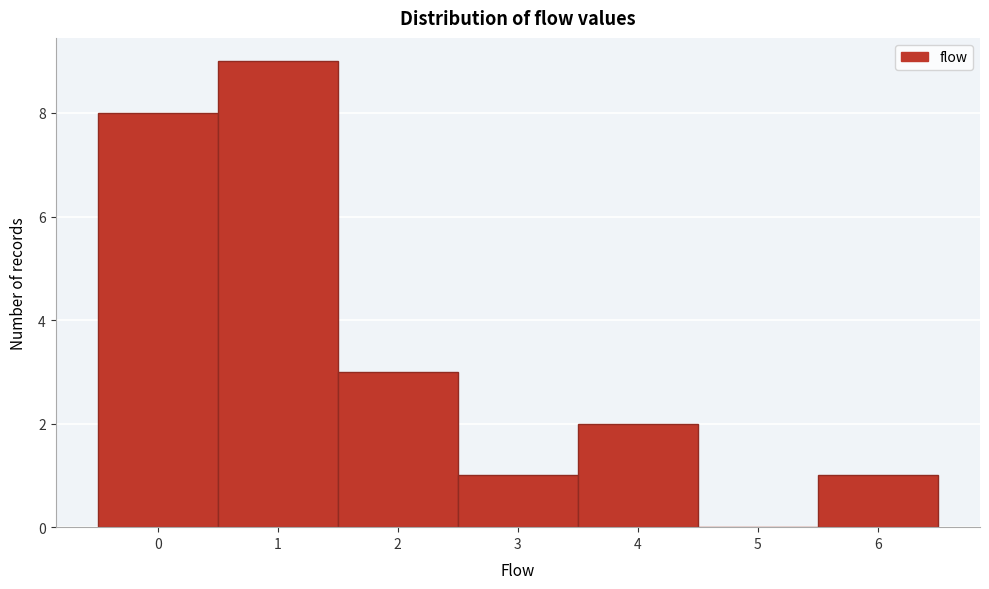

Reading left to right, transcribe this chart: for each bar, give the range it covers on the x-axis and its height. The values are not printed on the chart, so give them approximately, as read against the axis.

-0.5 to 0.5: 8
0.5 to 1.5: 9
1.5 to 2.5: 3
2.5 to 3.5: 1
3.5 to 4.5: 2
4.5 to 5.5: 0
5.5 to 6.5: 1